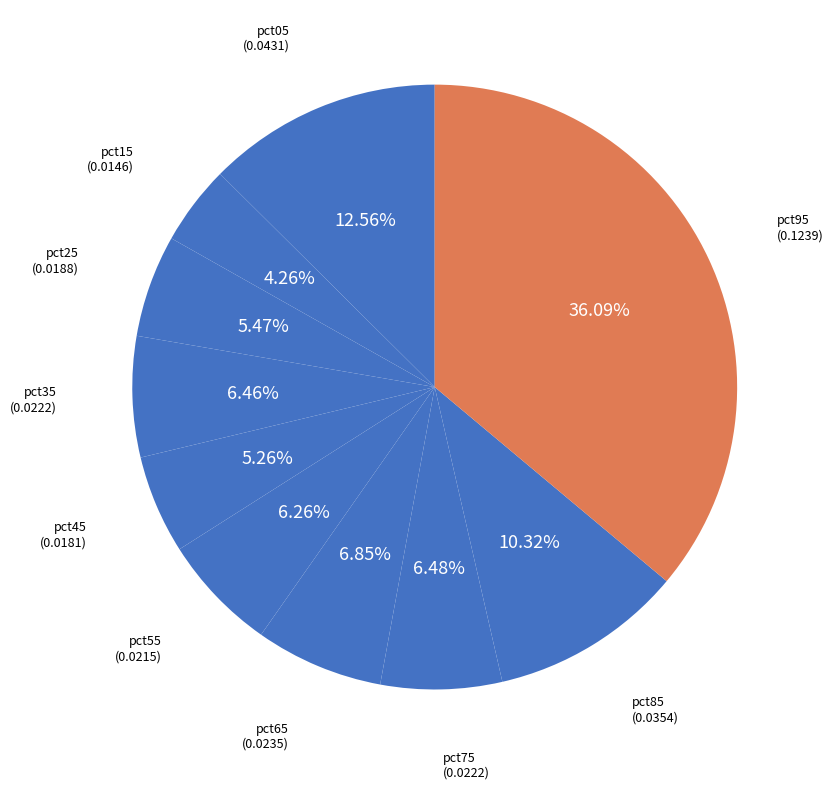

Is there any slice that represents more than half of the pie?

No